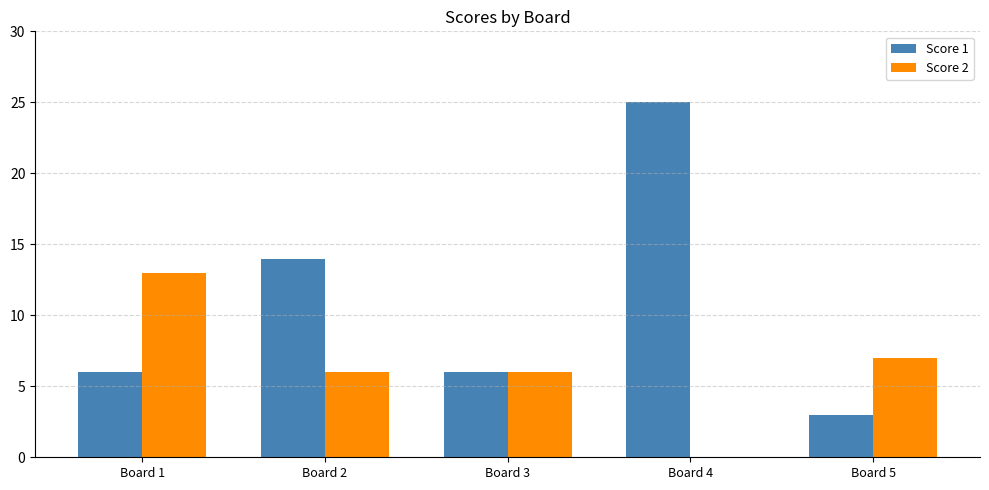

Count the number of data series in this chart.

2